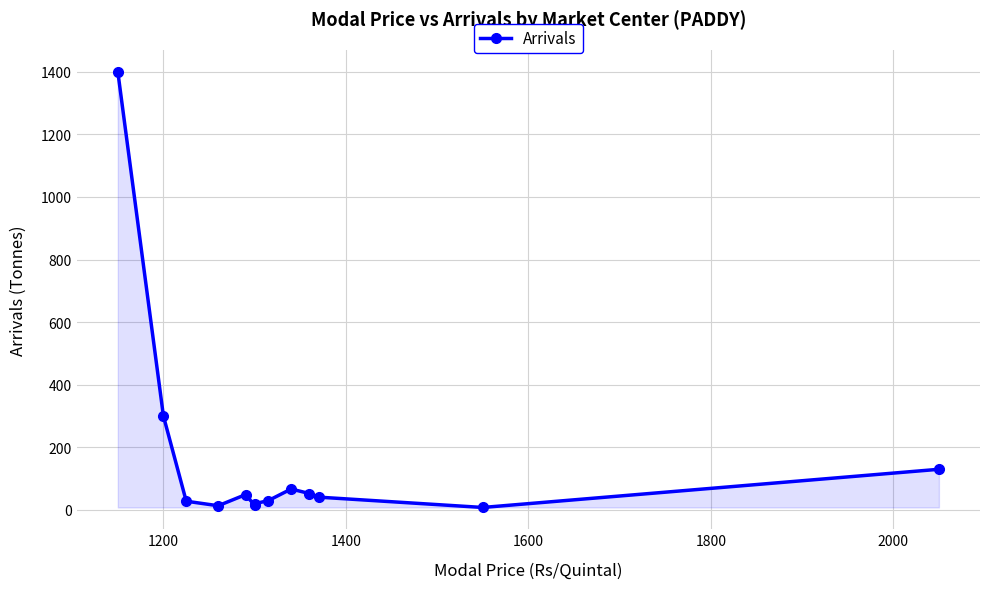

What is the minimum value shown in the chart?

8.0